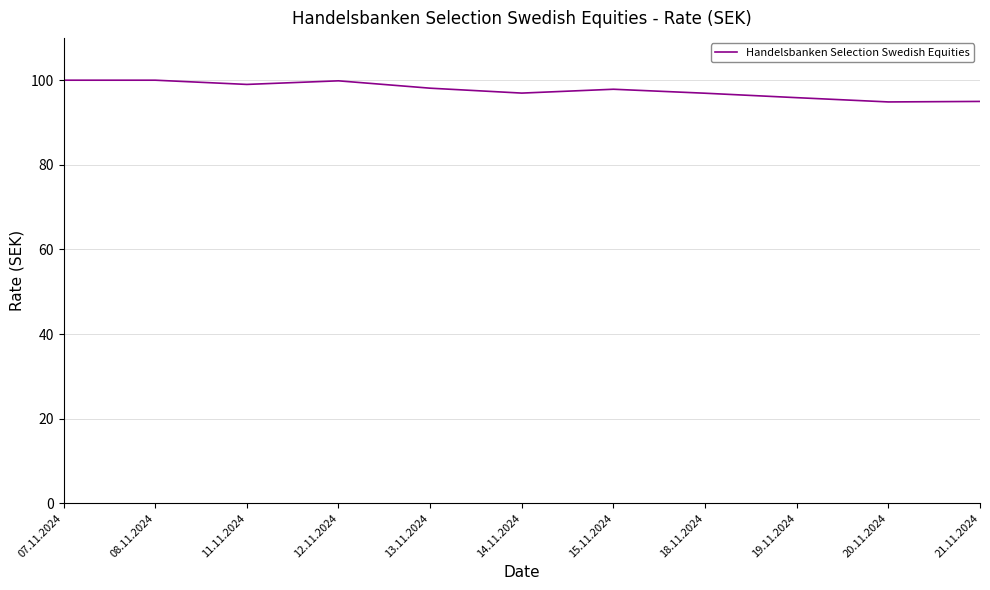

What is the maximum value shown in the chart?

100.0